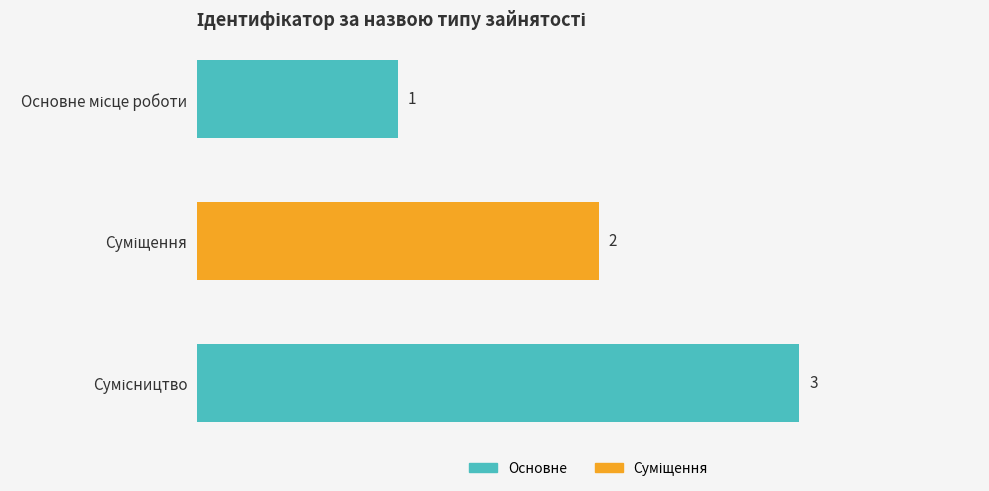

What is the average value?

2